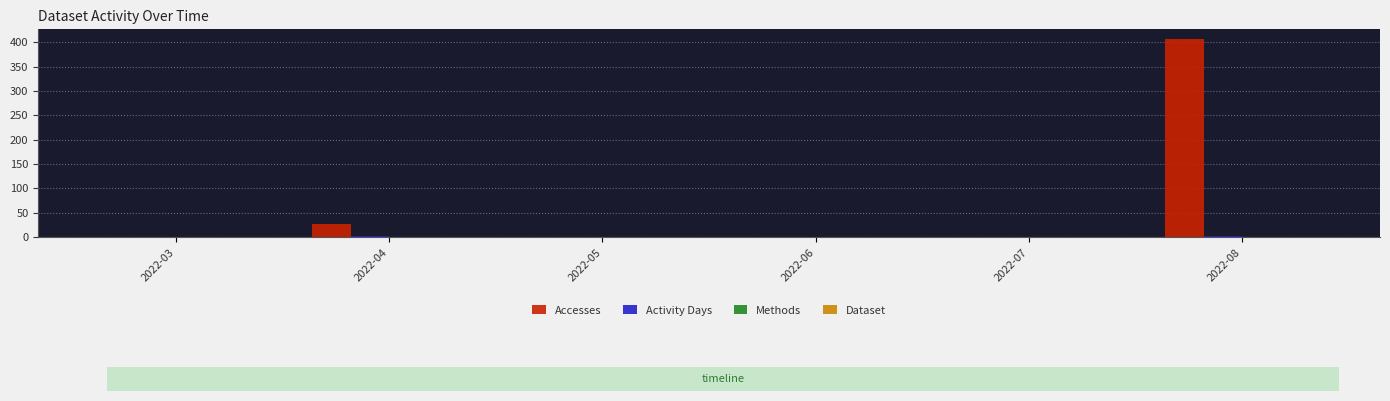

How many groups of bars are there?

6